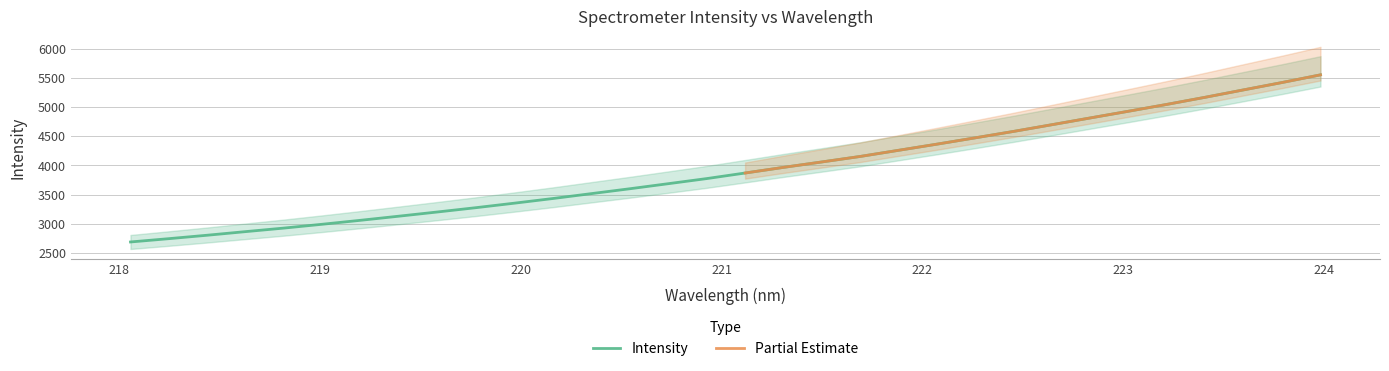

What is the change in value from 218.2508 to 220.5444?

+855.3